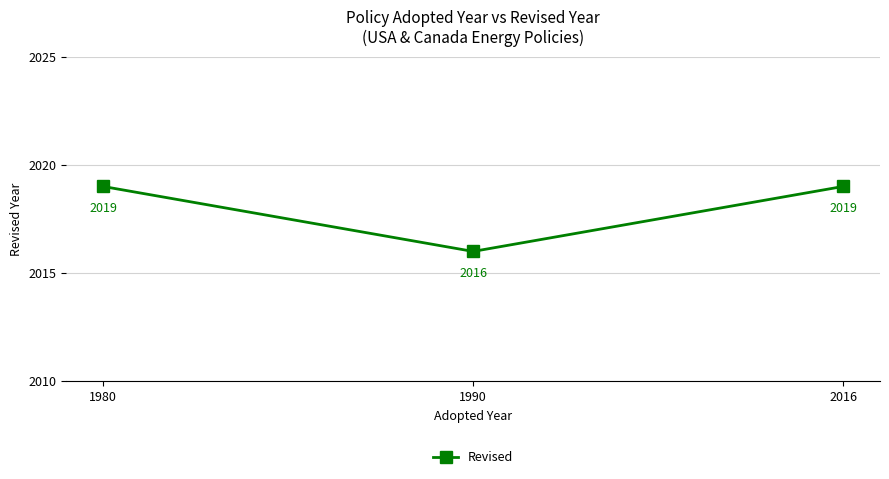

Reading left to right, transcribe all the data shown in this chart.

2019	2016	2019